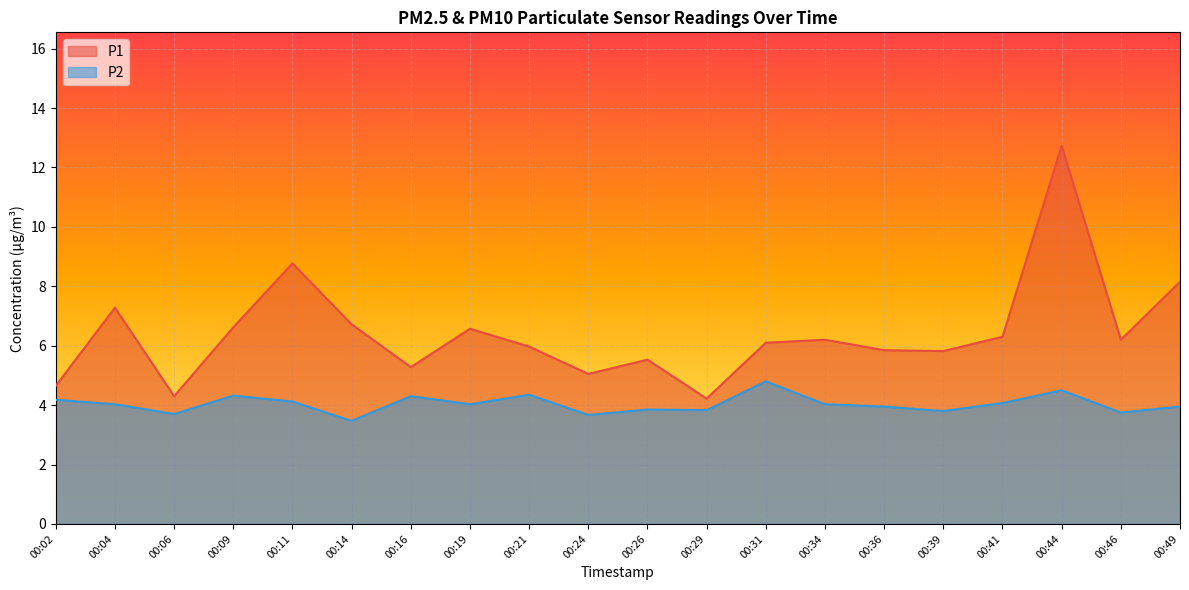

The P2 series shows 2.0 at 00:24. True or false?

False